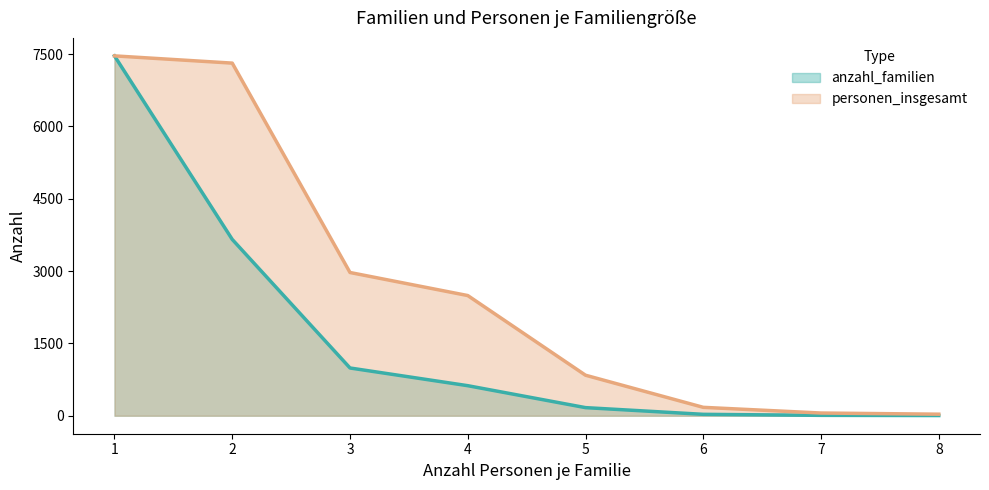

Which series has the largest range (max minus min)?

anzahl_familien